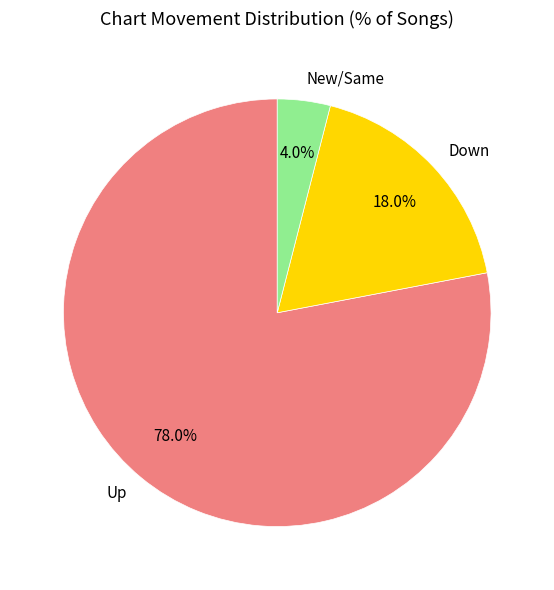

Between Down and Up, which is larger?

Up